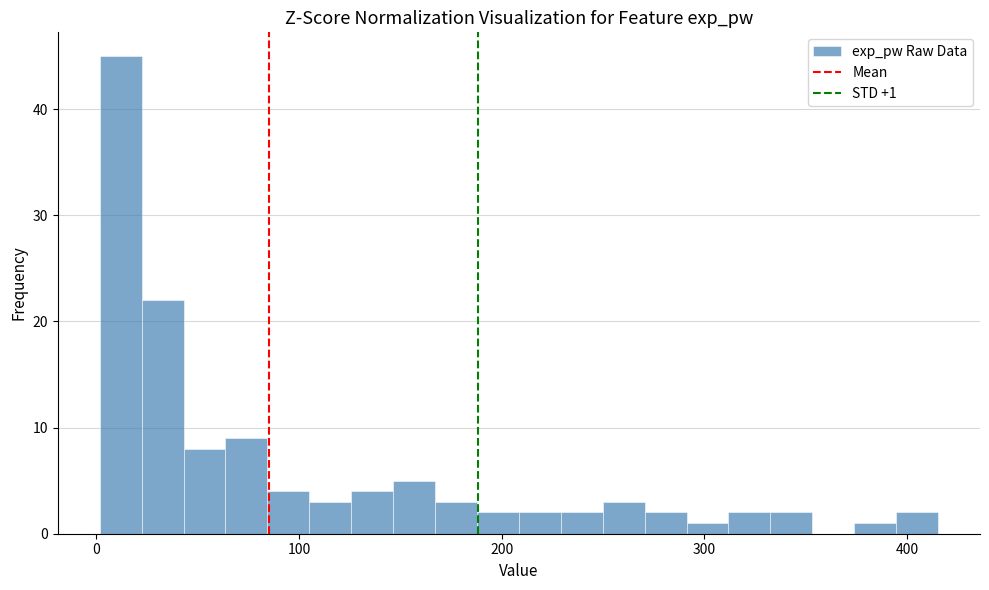

Around what value on the x-axis is the tallest bar? Give the approximate position of its centre, as read against the axis.

10